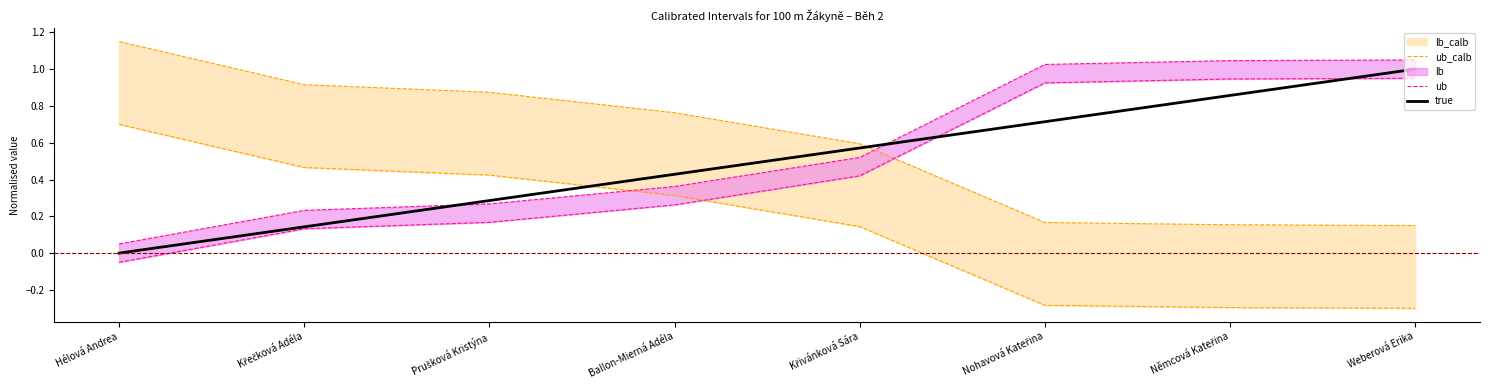

Which category has the lowest value in the ub series?

Hélová Andrea